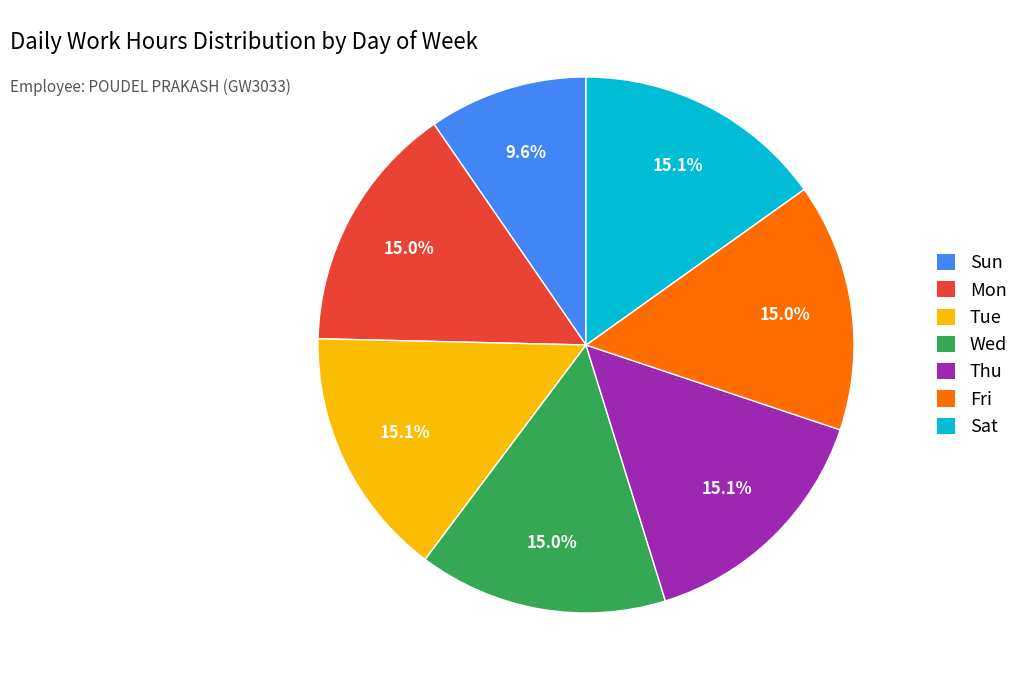

Count the number of slices in the pie.

7